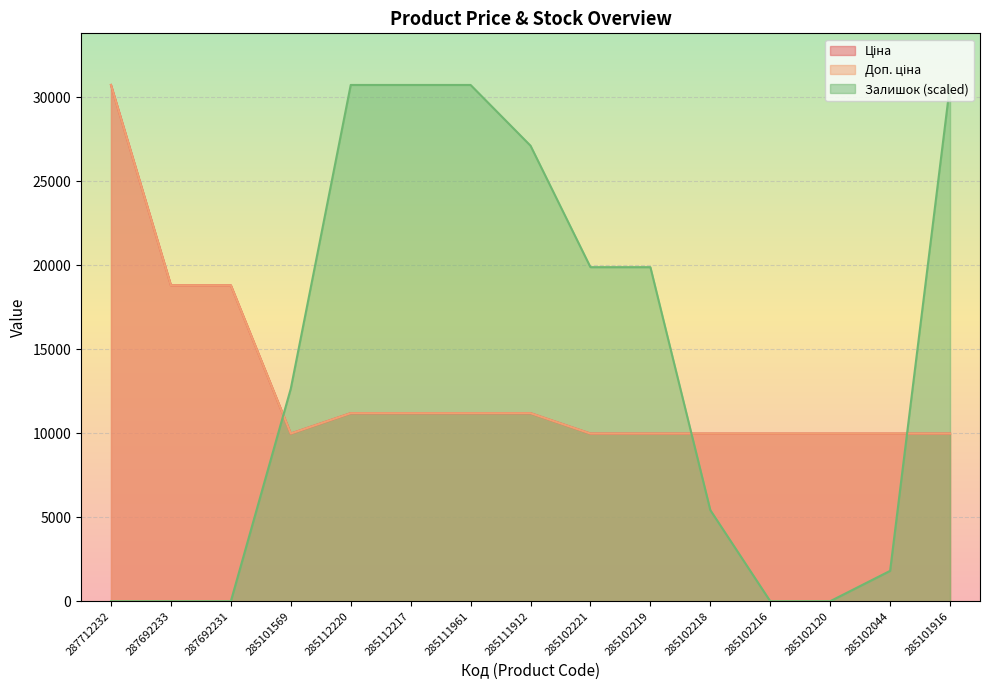

Reading right to left, list all the values displayed in this chart.

Ціна: 285101916=9975.0	285102044=9975.0	285102120=9975.0	285102216=9975.0	285102218=9975.0	285102219=9975.0	285102221=9975.0	285111912=11188.2	285111961=11188.2	285112217=11188.2	285112220=11188.2	285101569=9975.0	287692231=18796.8	287692233=18796.8	287712232=30717.1
Доп. ціна: 285101916=9975.0	285102044=9975.0	285102120=9975.0	285102216=9975.0	285102218=9975.0	285102219=9975.0	285102221=9975.0	285111912=11188.2	285111961=11188.2	285112217=11188.2	285112220=11188.2	285101569=9975.0	287692231=18796.8	287692233=18796.8	287712232=30717.1
Залишок: 285101916=30717.1	285102044=1806.9	285102120=0.0	285102216=0.0	285102218=5420.7	285102219=19875.8	285102221=19875.8	285111912=27103.4	285111961=30717.1	285112217=30717.1	285112220=30717.1	285101569=12648.2	287692231=0.0	287692233=0.0	287712232=0.0